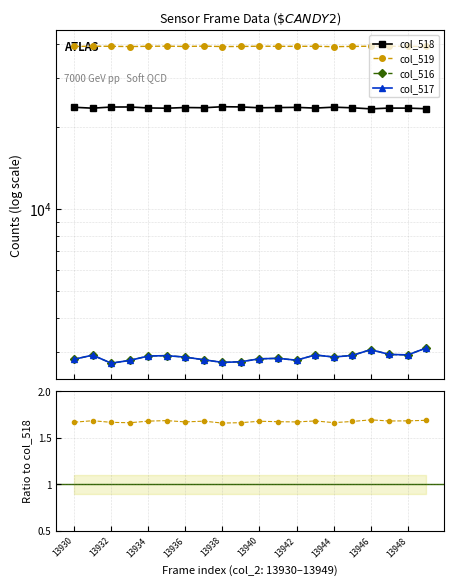

Does the chart display data point markers on the line(s)?

Yes